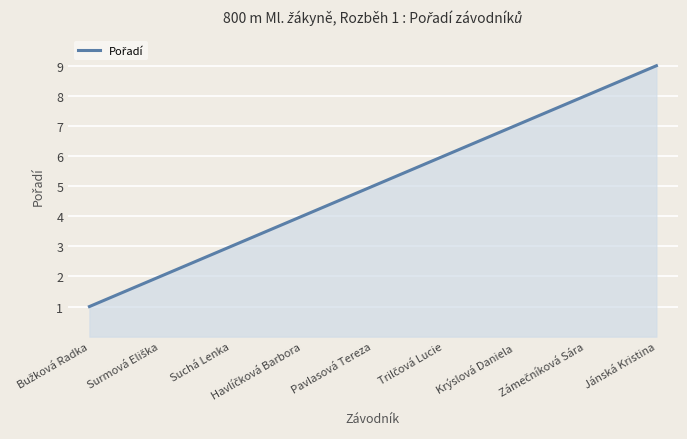

What is the greatest value displayed?

9